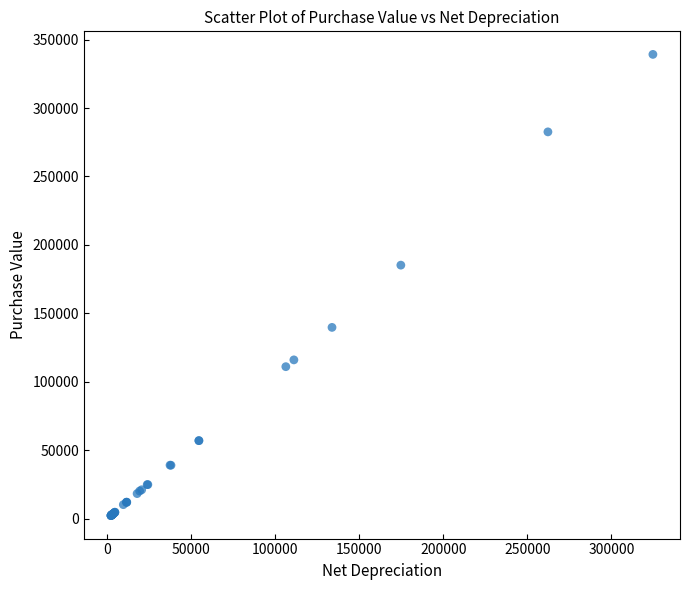

What Y value in the scatter plot is closest to 170720?

185200.0